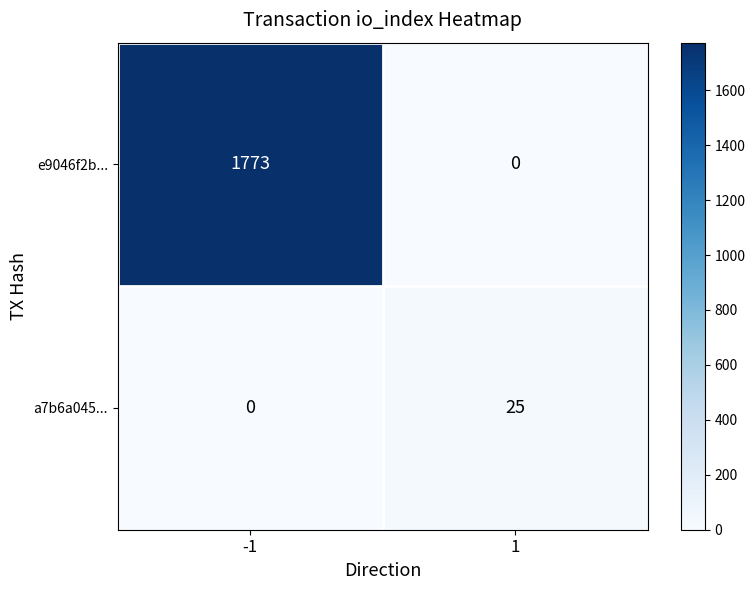

The value of e9046f2b... at 1 is 1000. True or false?

False